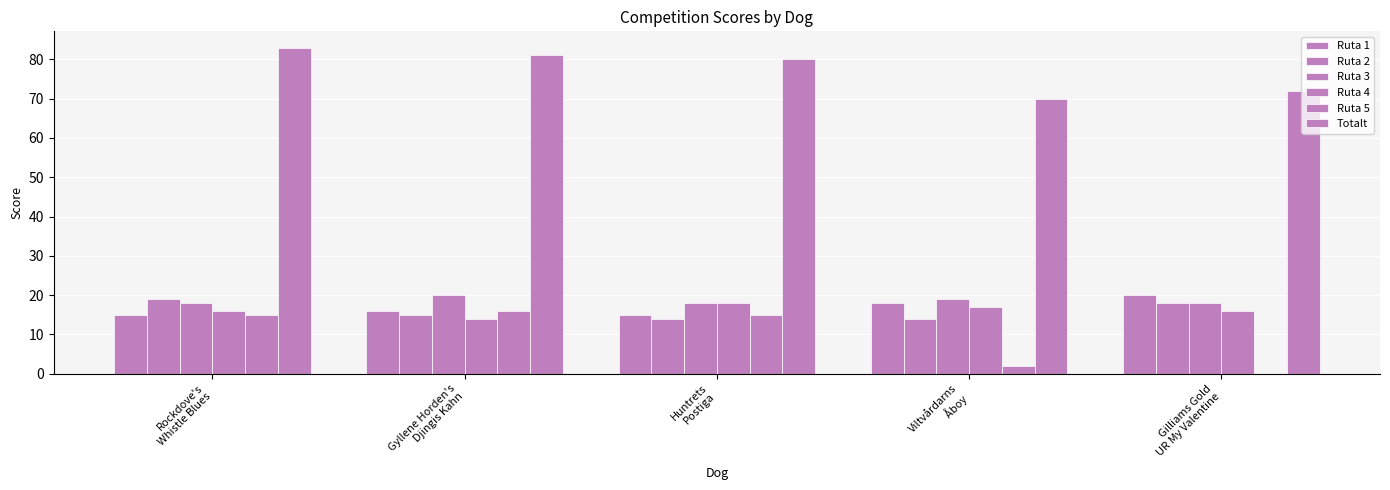

What is the total value across all series at Gilliams Gold
UR My Valentine?

144